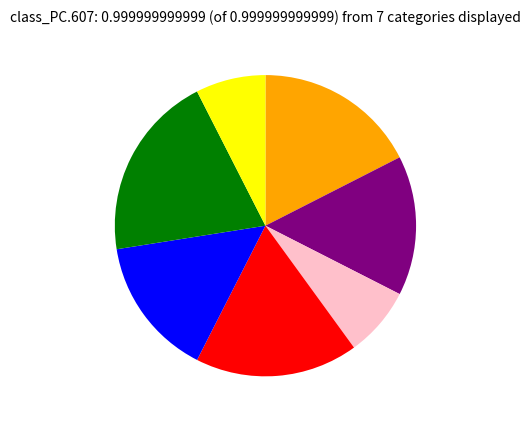

Is there any slice that represents more than half of the pie?

No